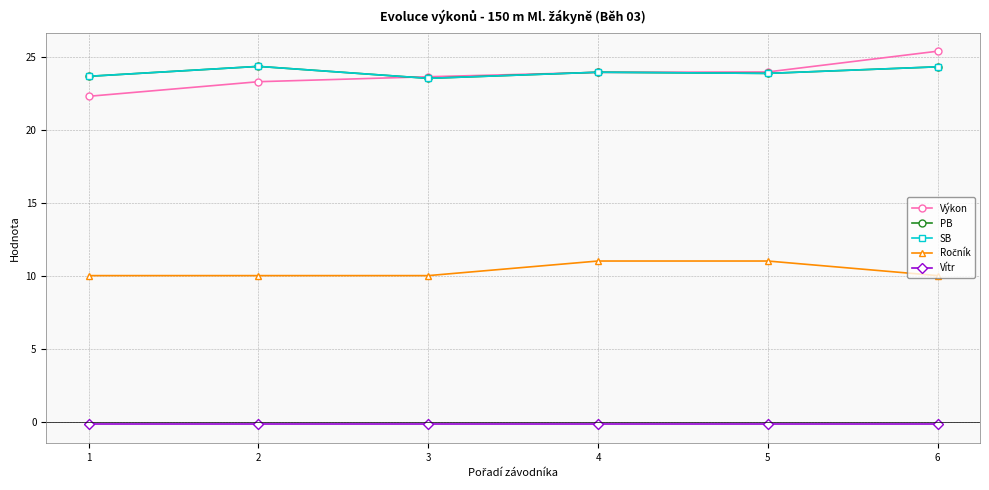

List the series in order of their peak value, lowest first.

Vítr, Ročník, PB, SB, Výkon